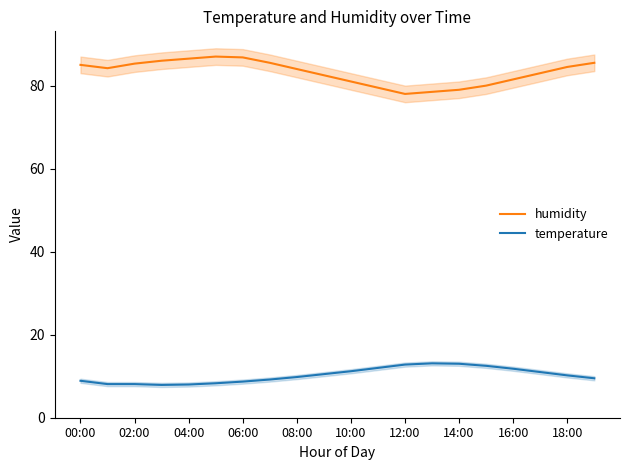

True or false: humidity and temperature intersect in this chart.

False